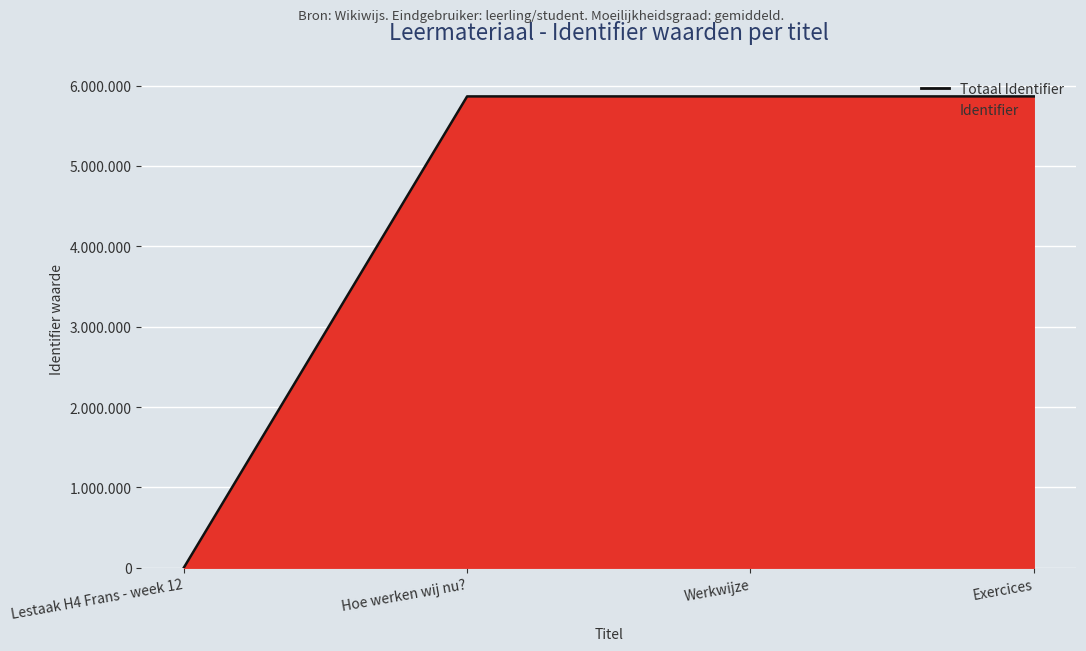

What is the difference between the maximum and minimum values?

5865786